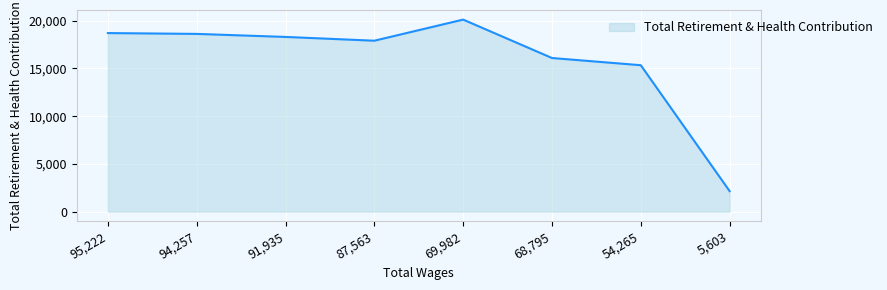

What is the sum of all values?

127275